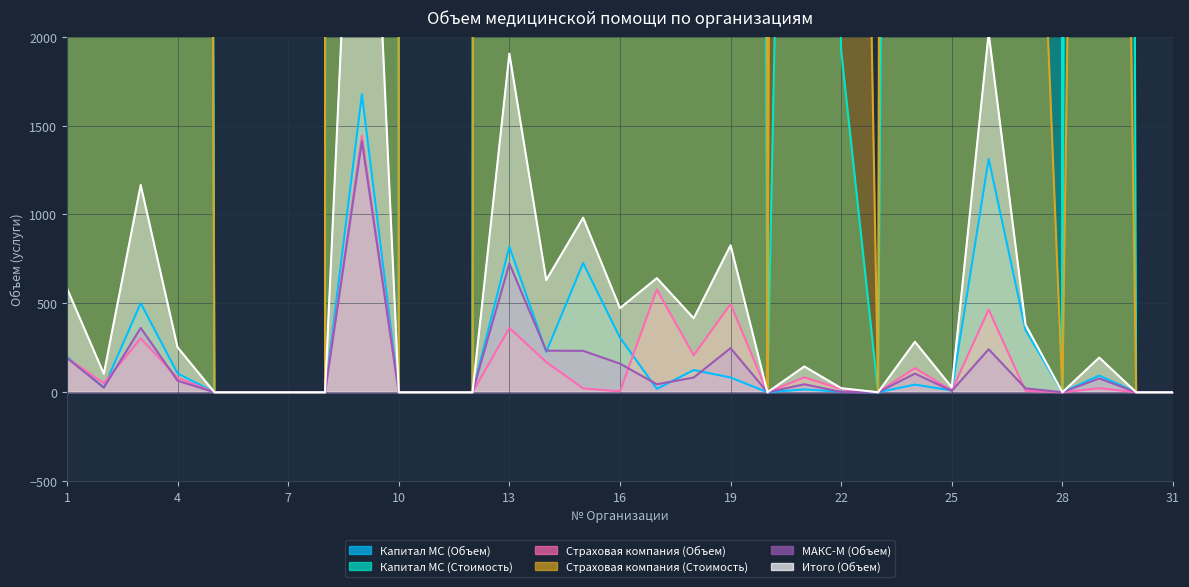

In Страховая компания (Объем), how many points are higher than both neighbors (excluding endpoints)?

9